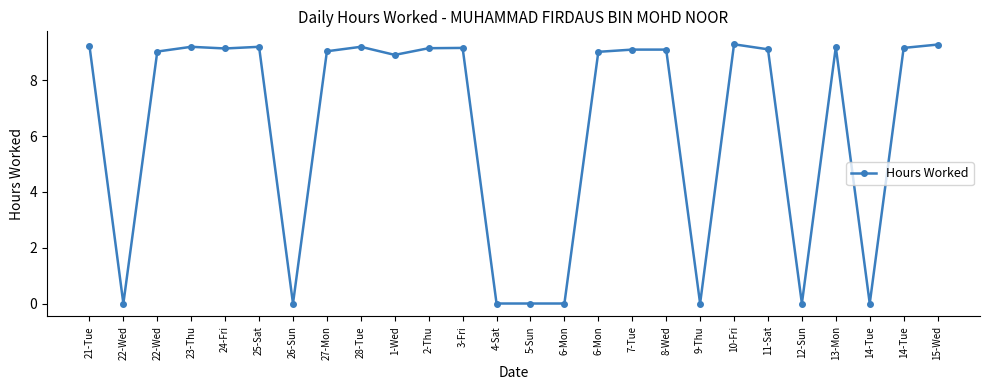

How many categories are shown in the chart?

26